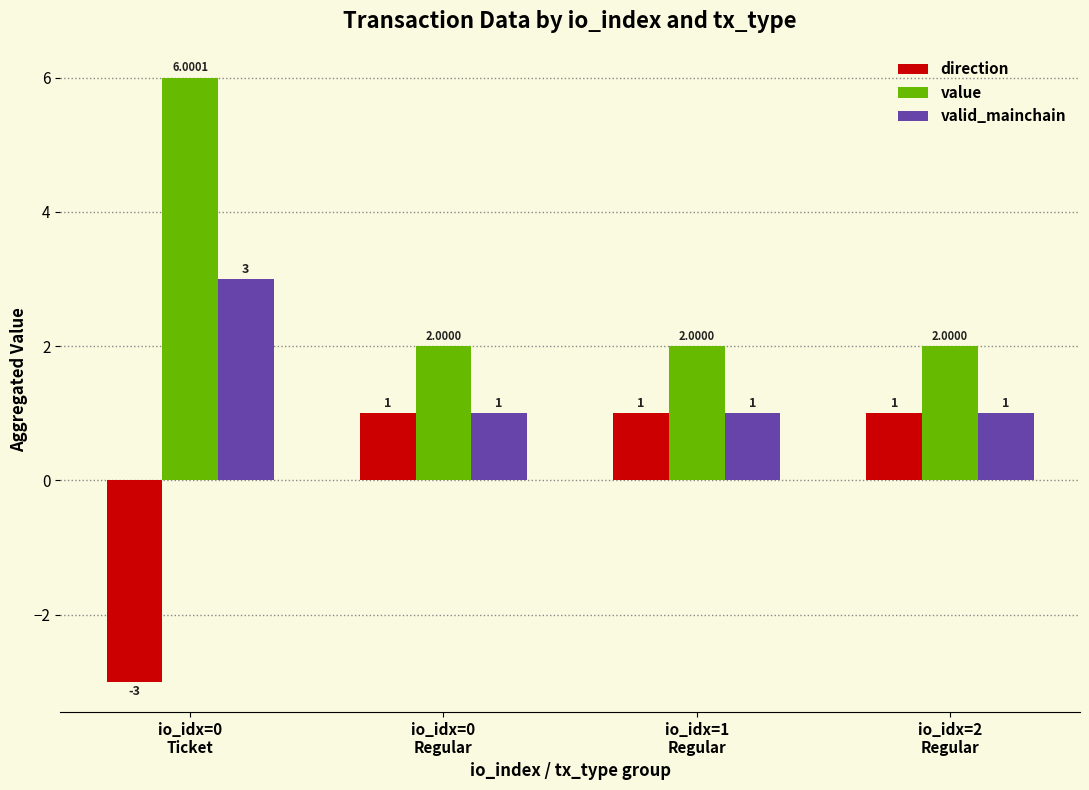

What is the value of the valid_mainchain bar at the 4th from the left?

1.0